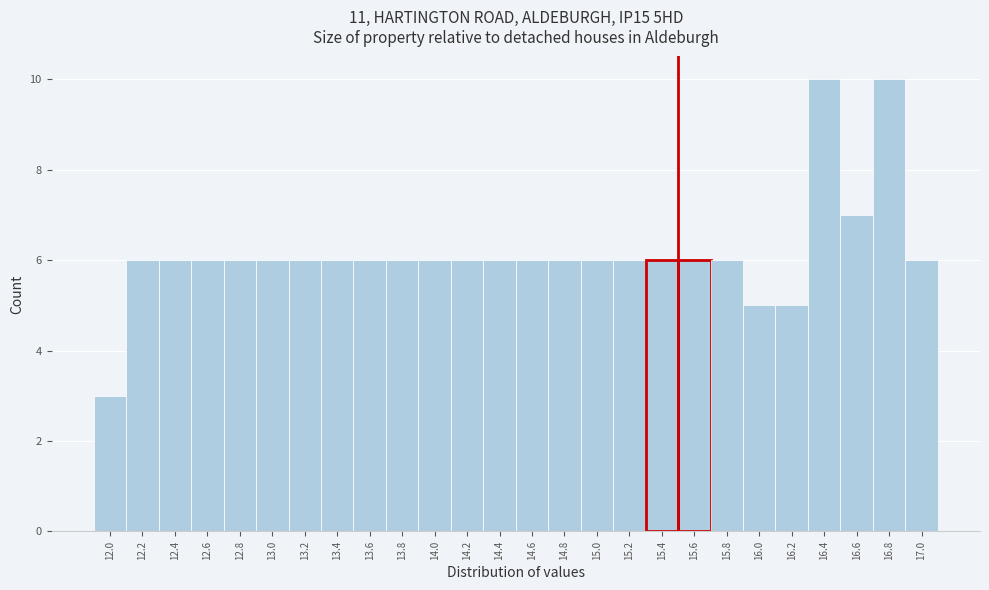

How tall is the bar that spans 12.3 to 12.5 on the x-axis? The values are not printed on the chart, so give them approximately, as read against the axis.

6